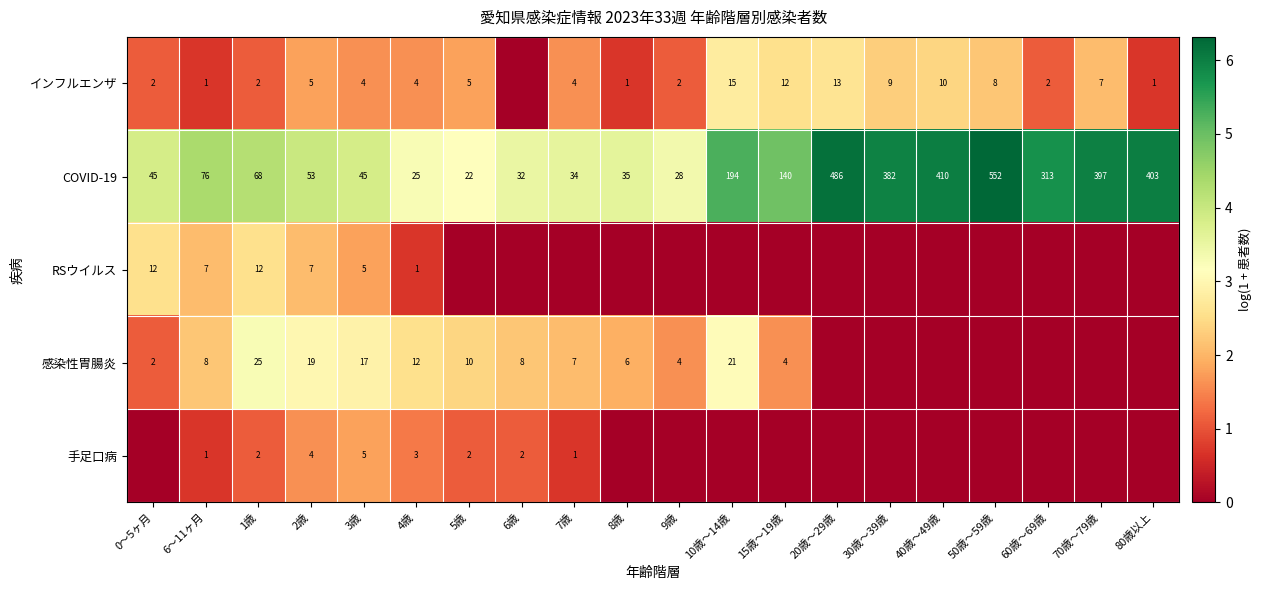

What is the approximate value of COVID-19 at 60歳～69歳?

313